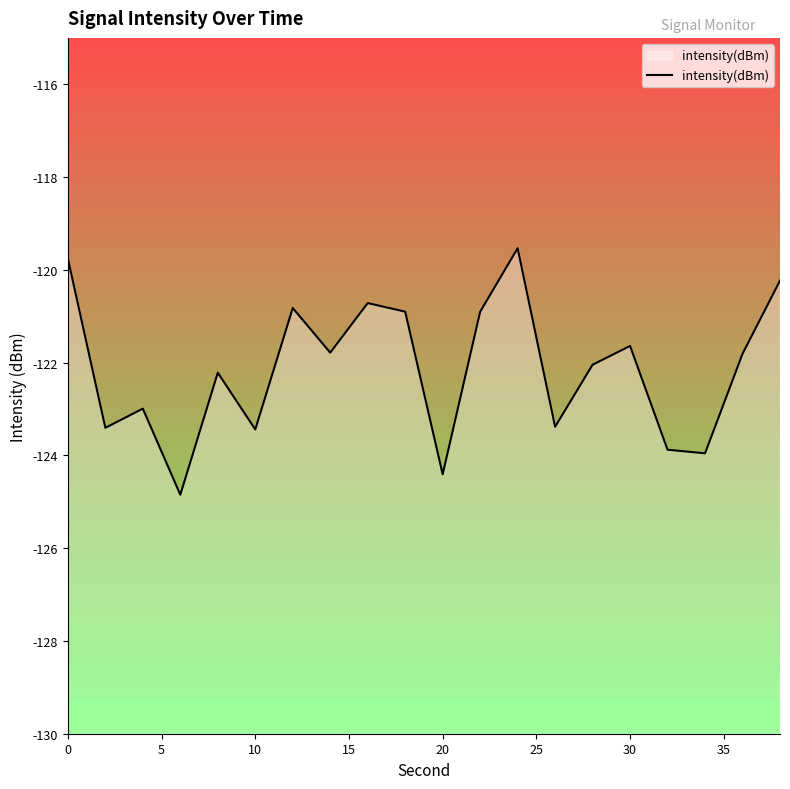

What is the value of the 10th point from the left?

-120.9